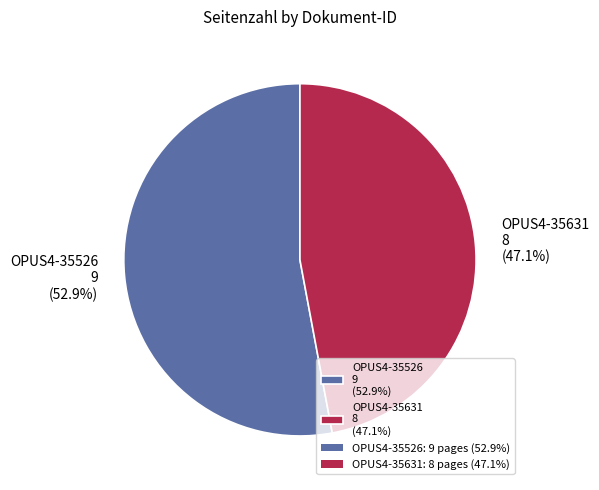

To the nearest percent, what portion does OPUS4-35631 represent?

47%